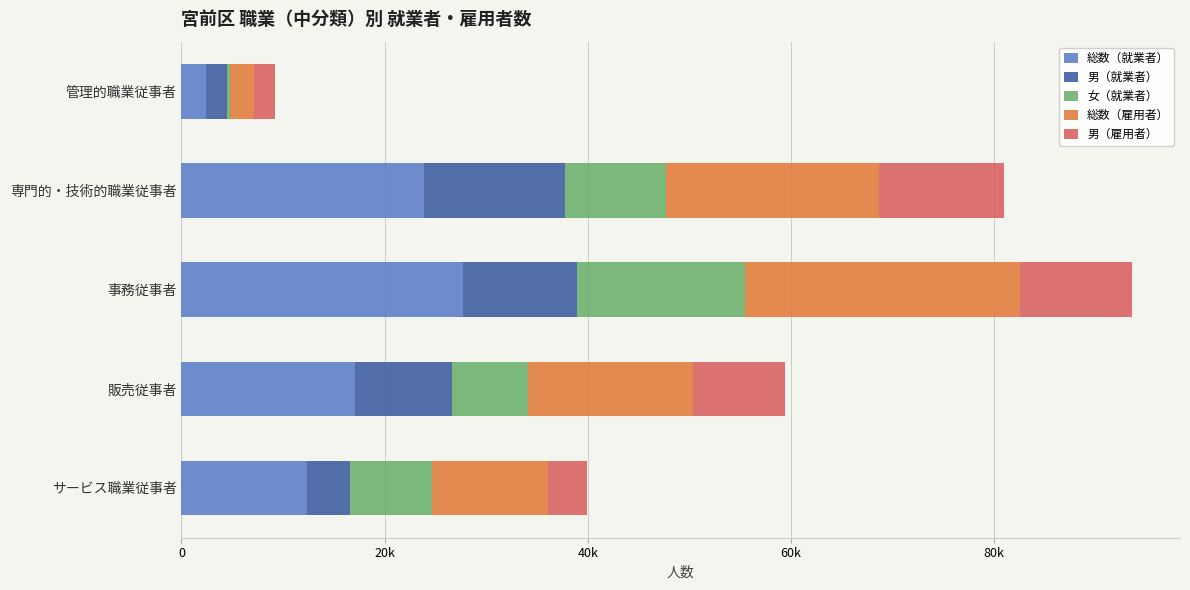

Which series has the largest range (max minus min)?

総数（就業者）